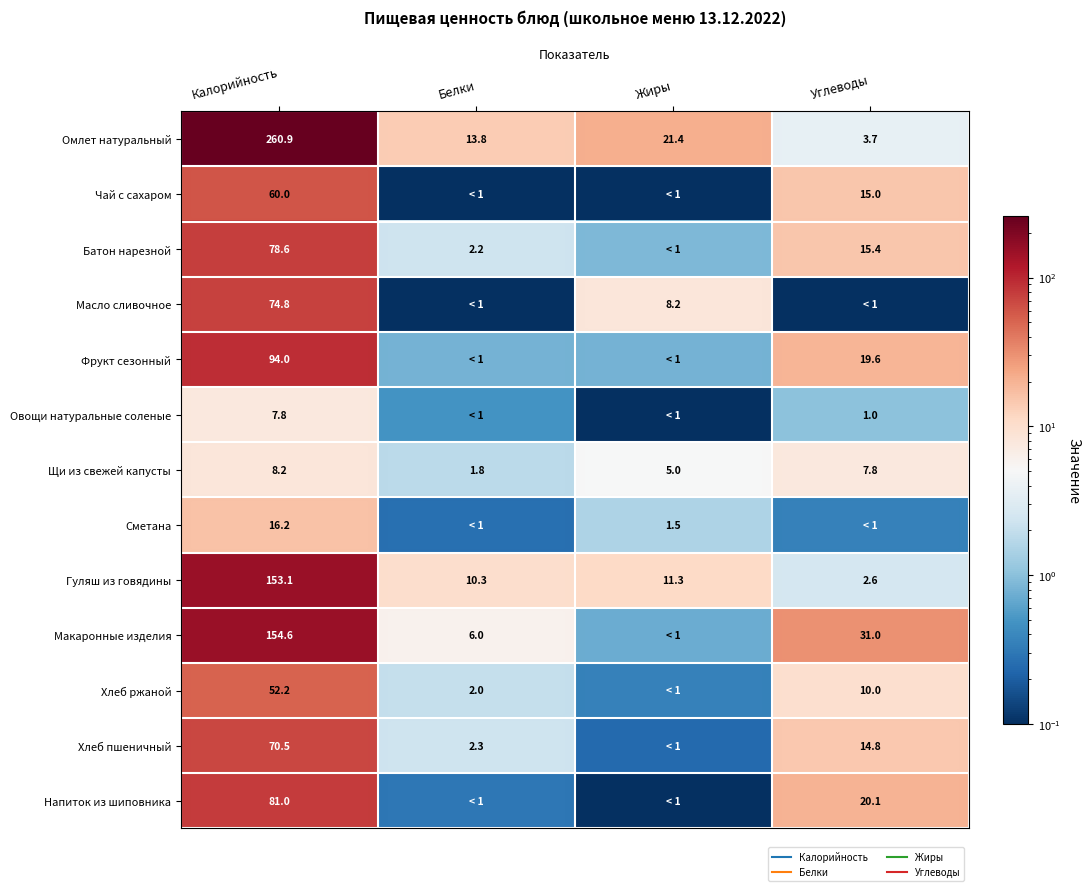

How many data points in Батон нарезной are less than 15?

2